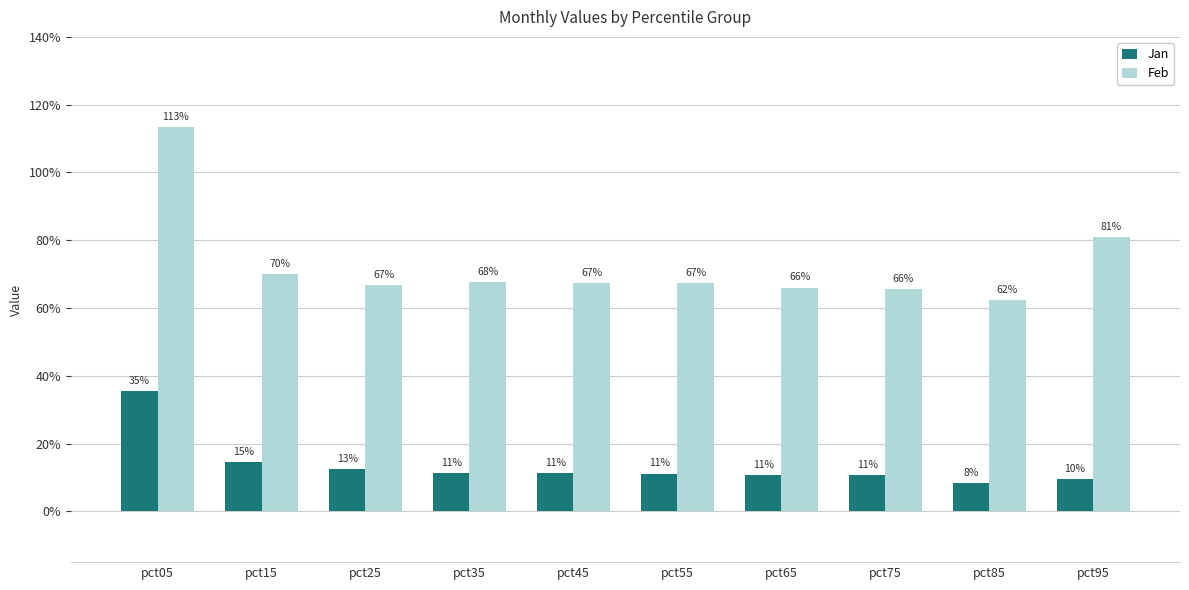

List the series in order of their overall mean, highest first.

Feb, Jan